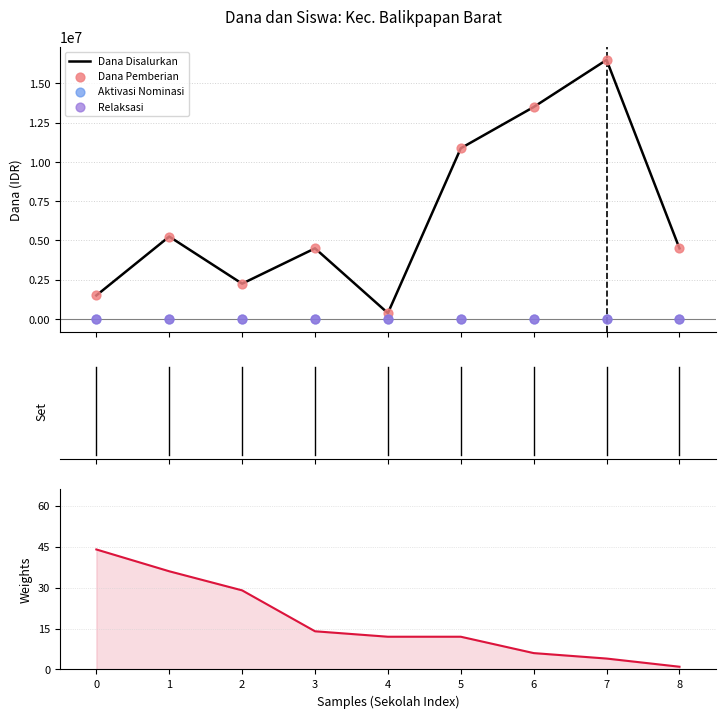

Which series has the widest spread of Y values?

Dana Disalurkan